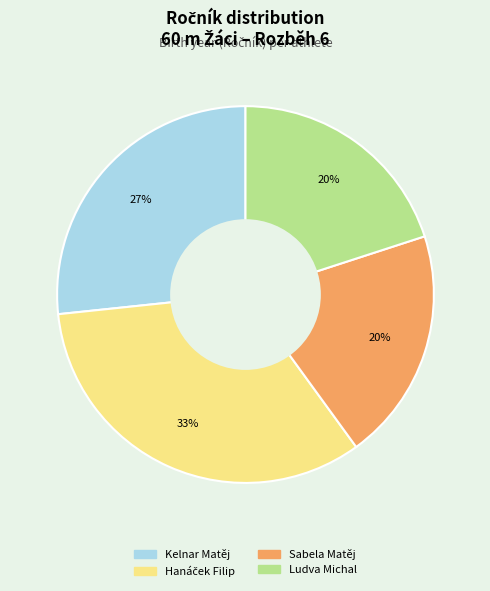

To the nearest percent, what is the average slice percentage?

25%